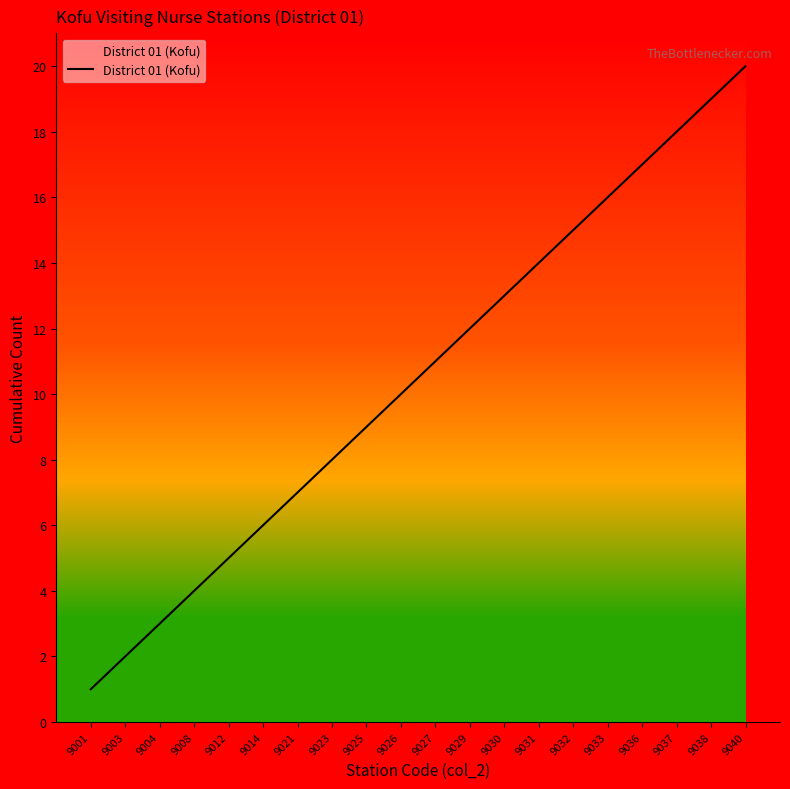

Reading left to right, transcribe all the data shown in this chart.

9001=1	9003=2	9004=3	9008=4	9012=5	9014=6	9021=7	9023=8	9025=9	9026=10	9027=11	9029=12	9030=13	9031=14	9032=15	9033=16	9036=17	9037=18	9038=19	9040=20